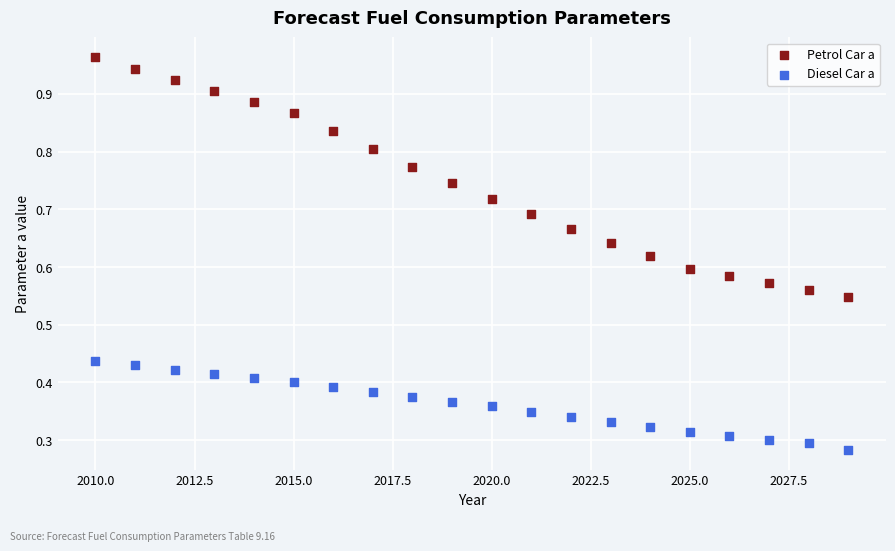

Which series reaches the minimum Y coordinate?

Diesel Car a